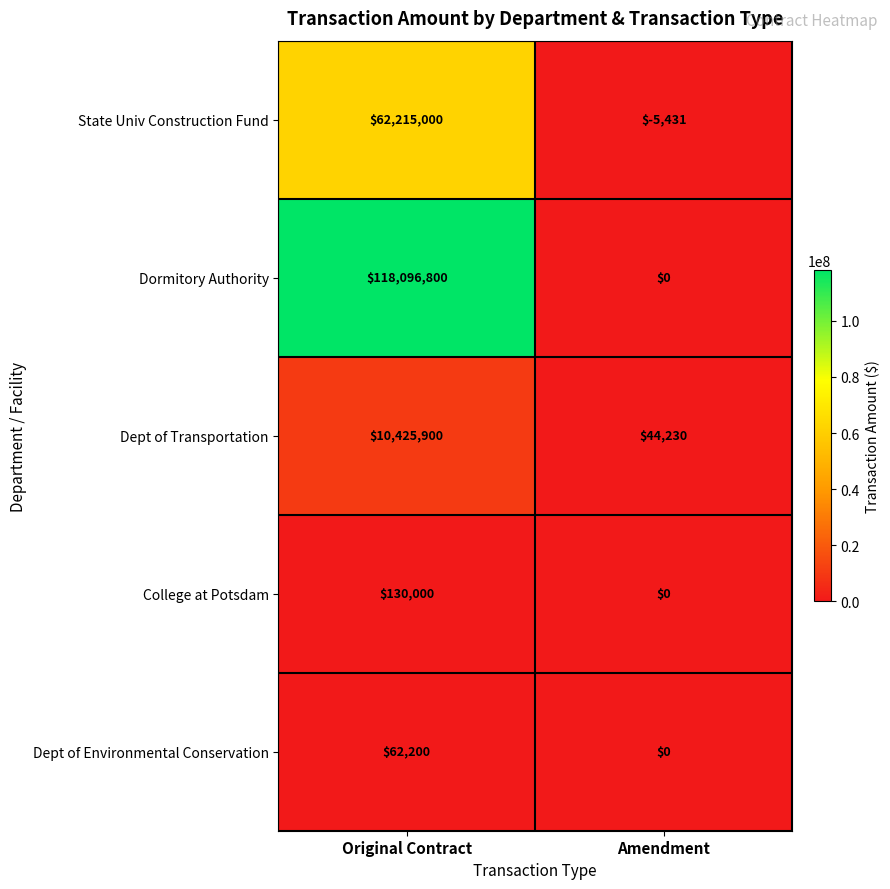

At how many categories does at least one series exceed 48104789?

1